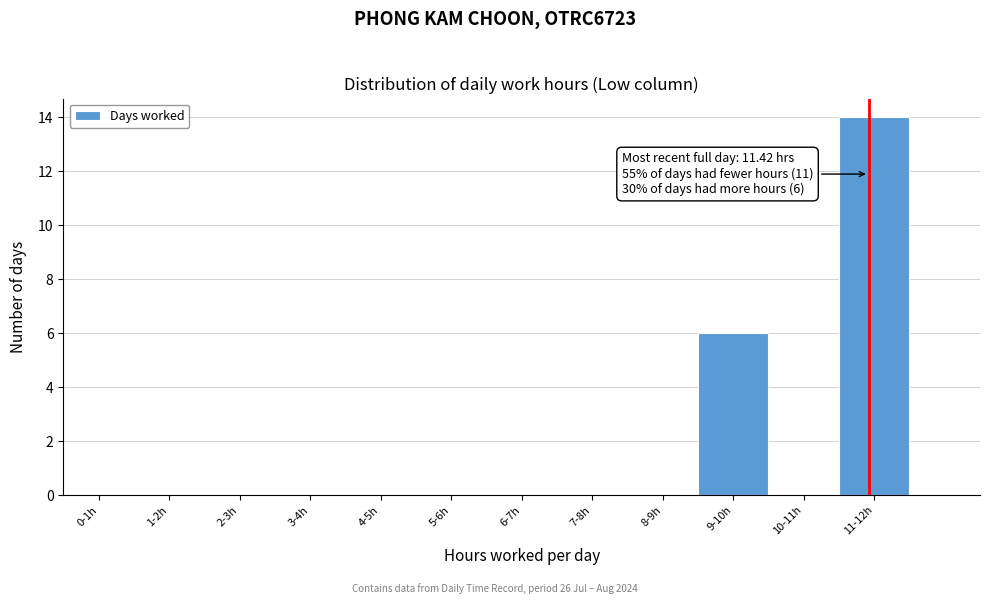

Reading right to left, list all the values displayed in this chart.

11-12h=14	10-11h=0	9-10h=6	8-9h=0	7-8h=0	6-7h=0	5-6h=0	4-5h=0	3-4h=0	2-3h=0	1-2h=0	0-1h=0